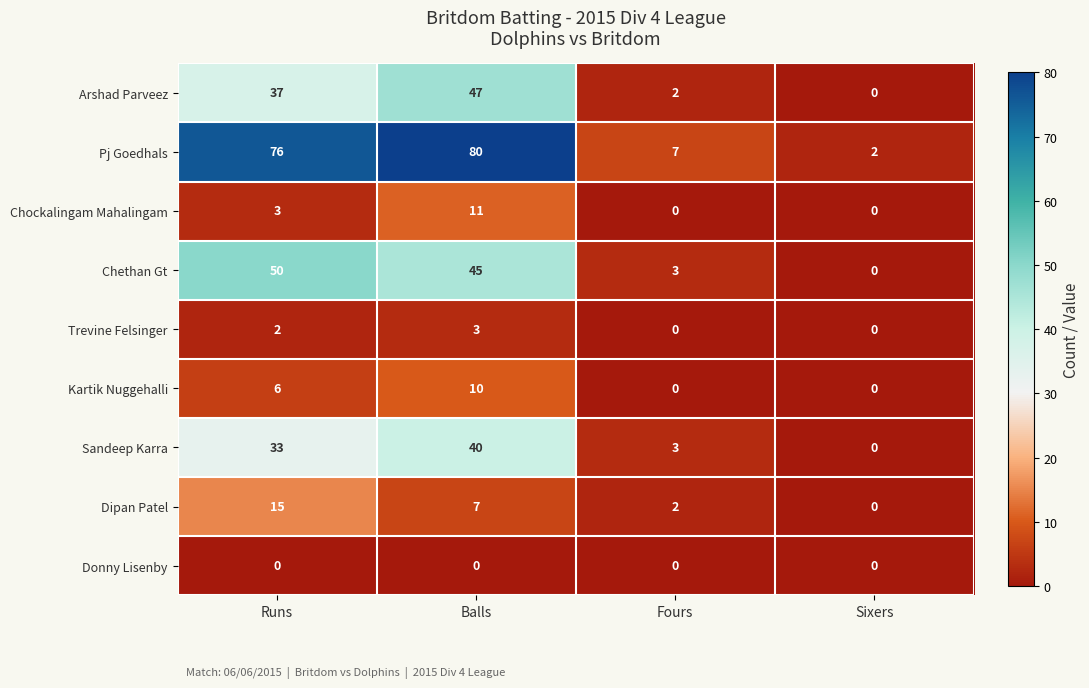

What is the sum of the Chockalingam Mahalingam values at Sixers and Balls?

11